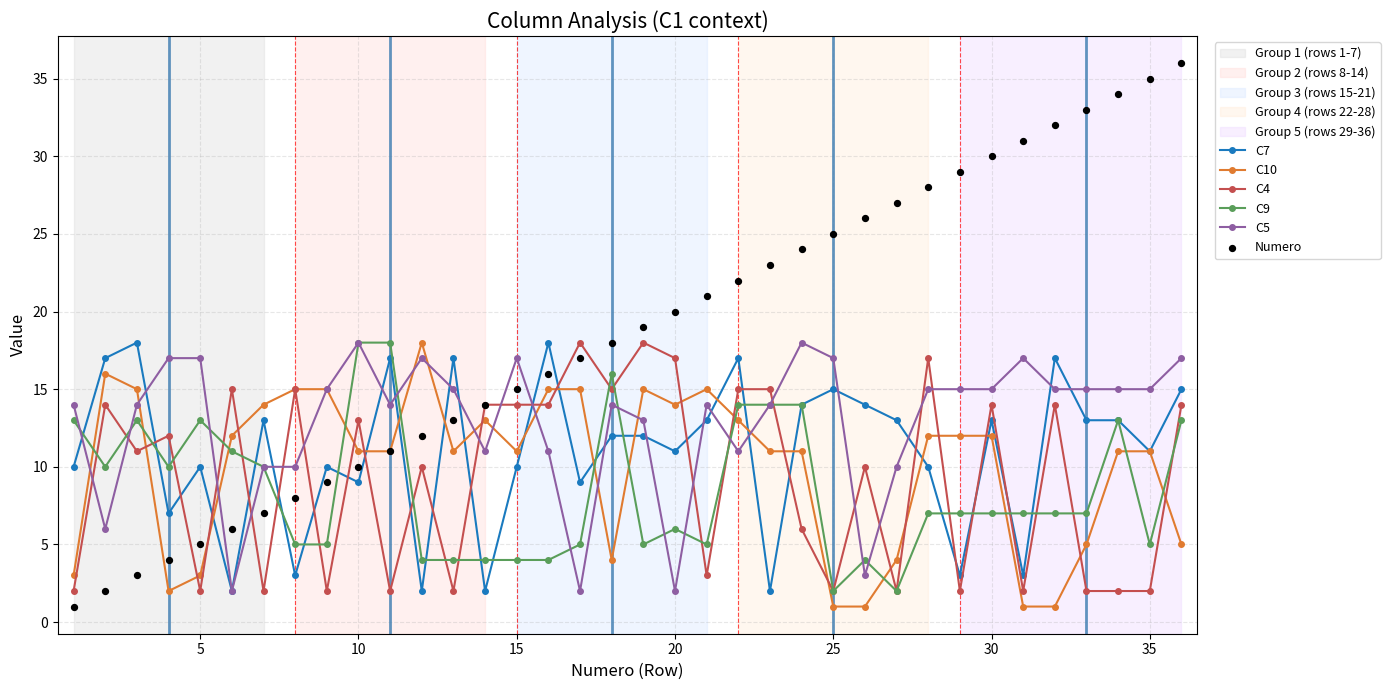

Which series contains the lowest Y value?

C10